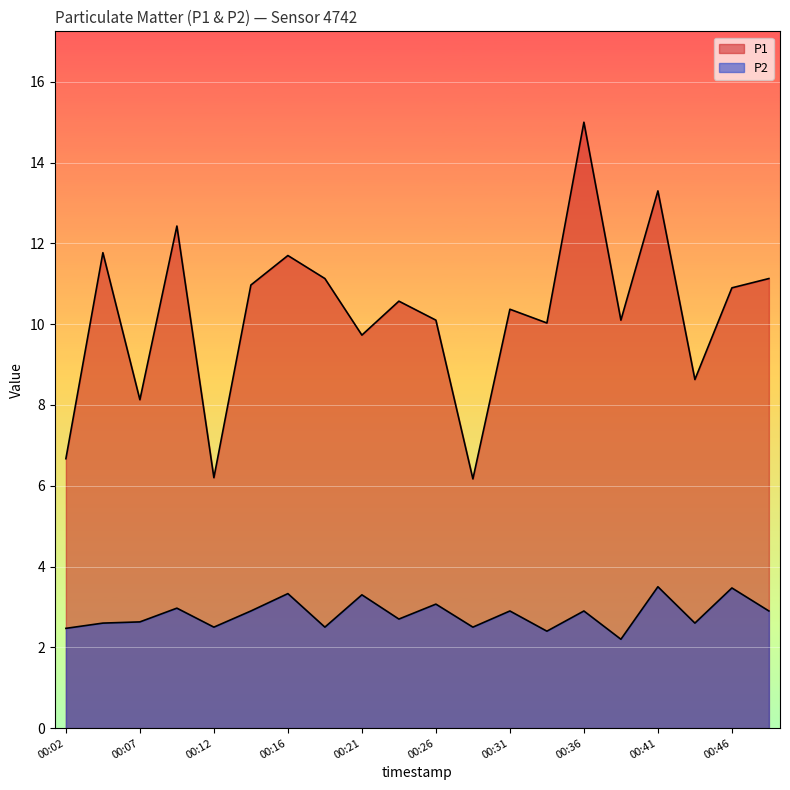

The P2 series shows 2.2 at 00:39. True or false?

True